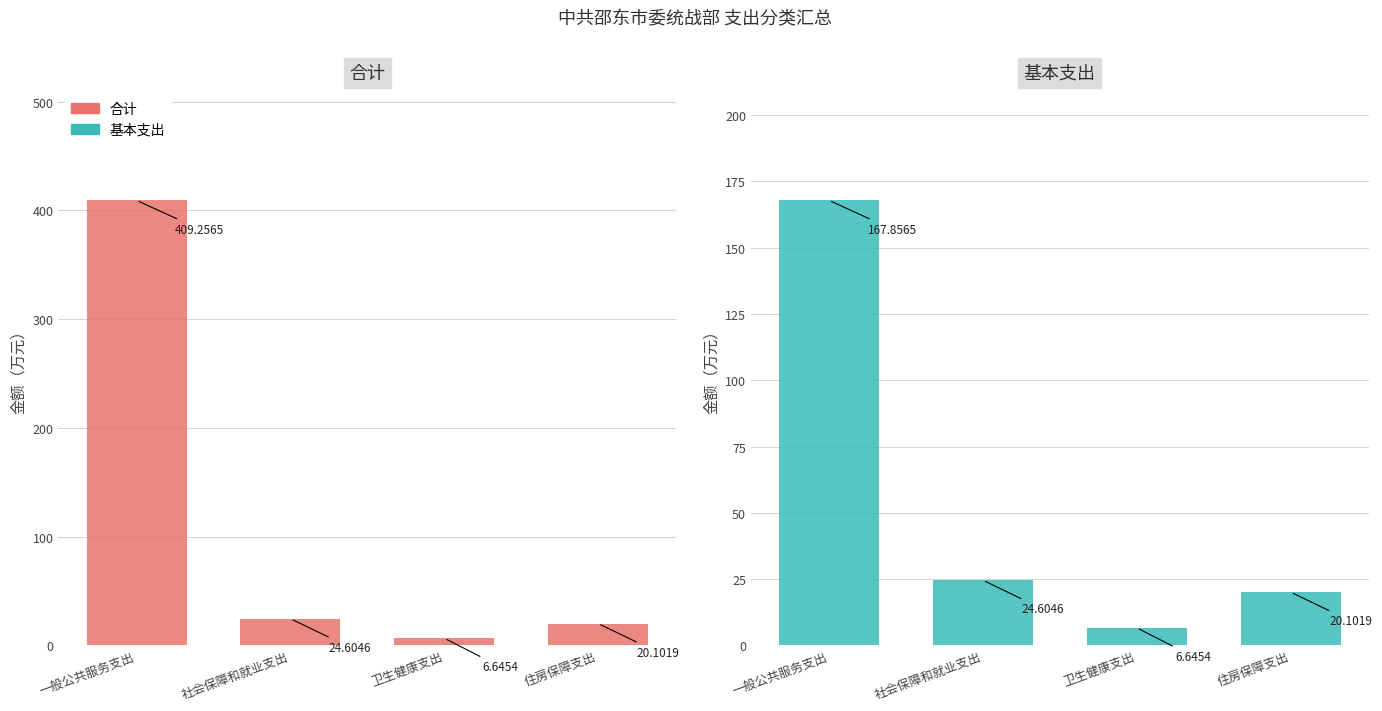

At which category does the chart reach its minimum across all series?

卫生健康支出